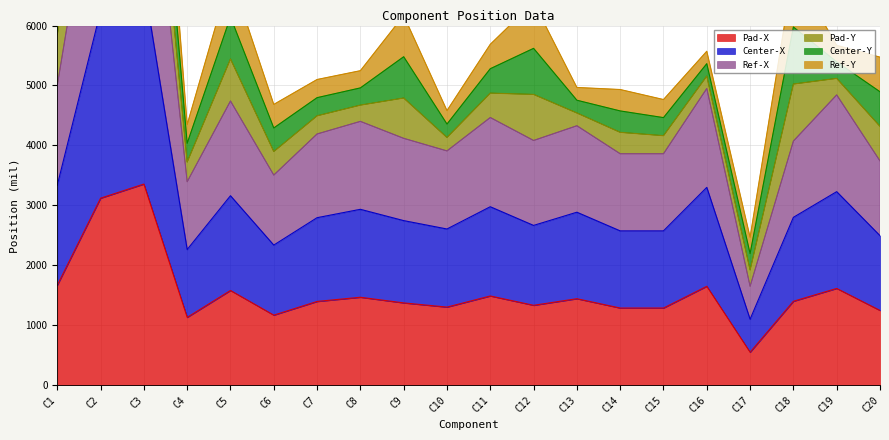

How many data points in Pad-X are above 1400?

9